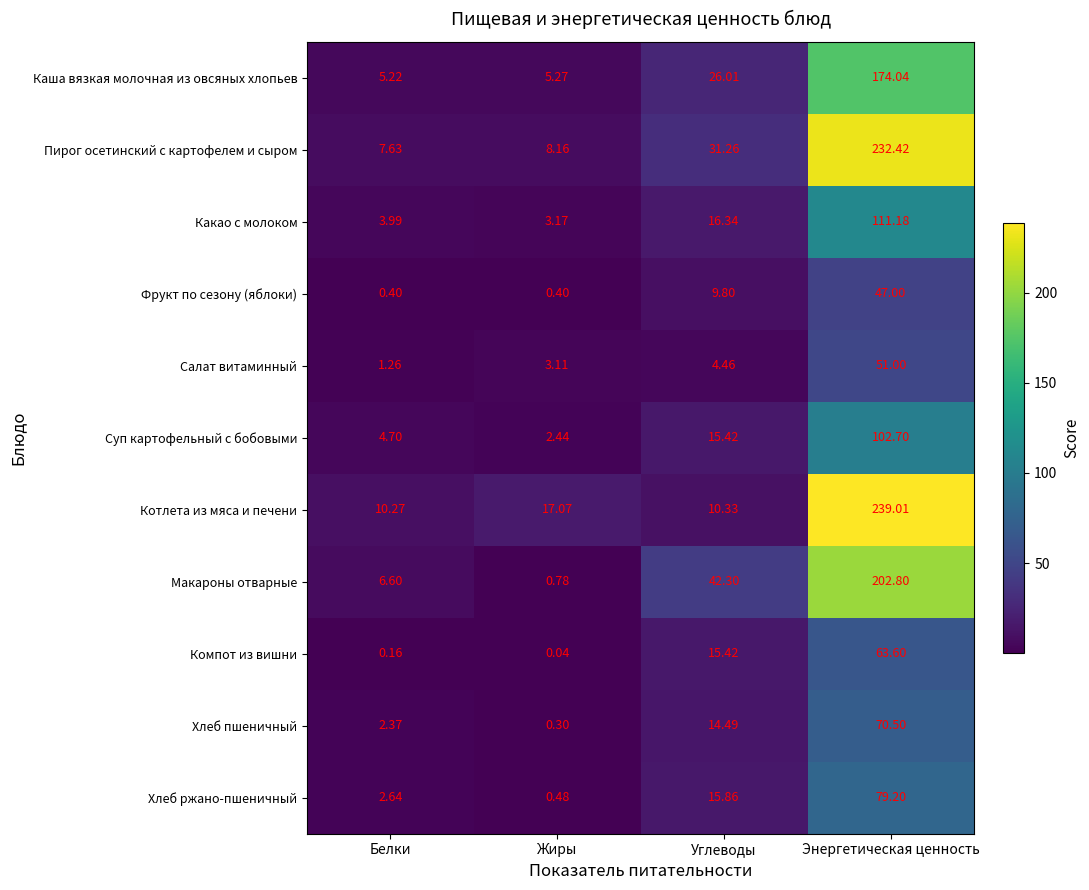

Which series has the largest total across all categories?

Пирог осетинский с картофелем и сыром